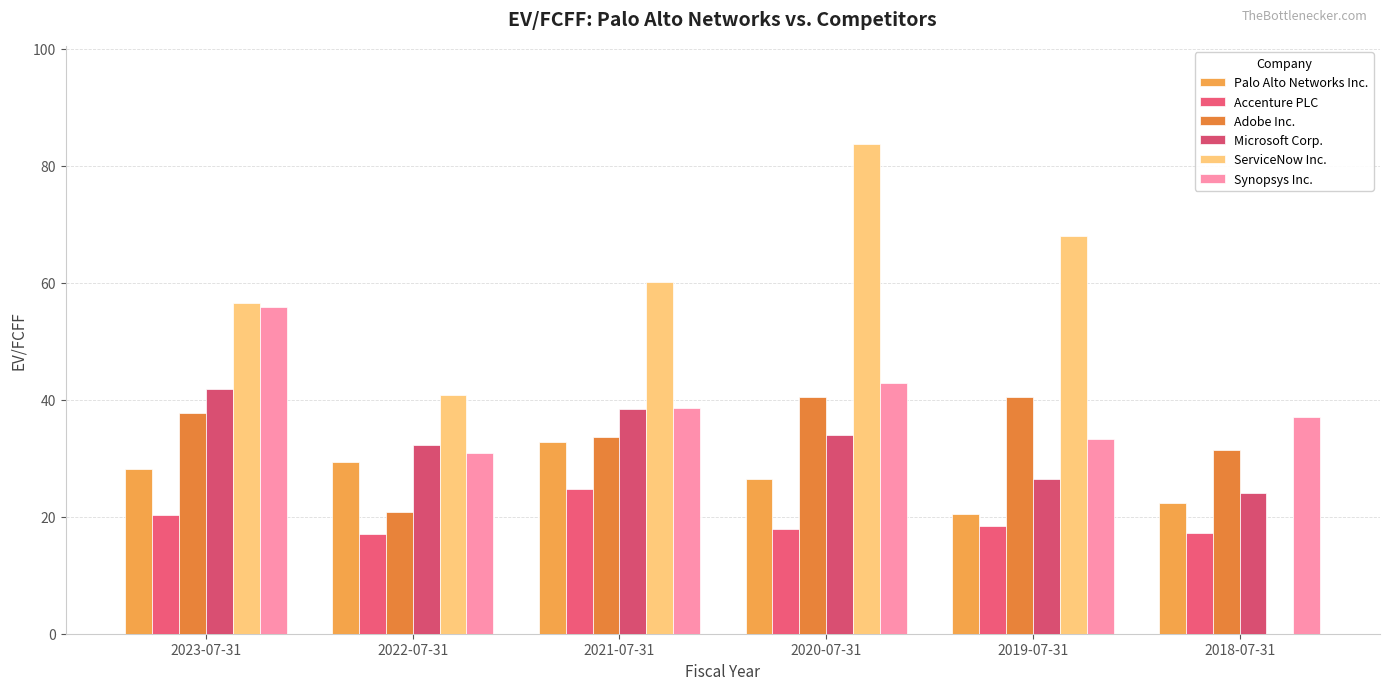

Is it true that ServiceNow Inc. equals 26.8 at 2022-07-31?

False